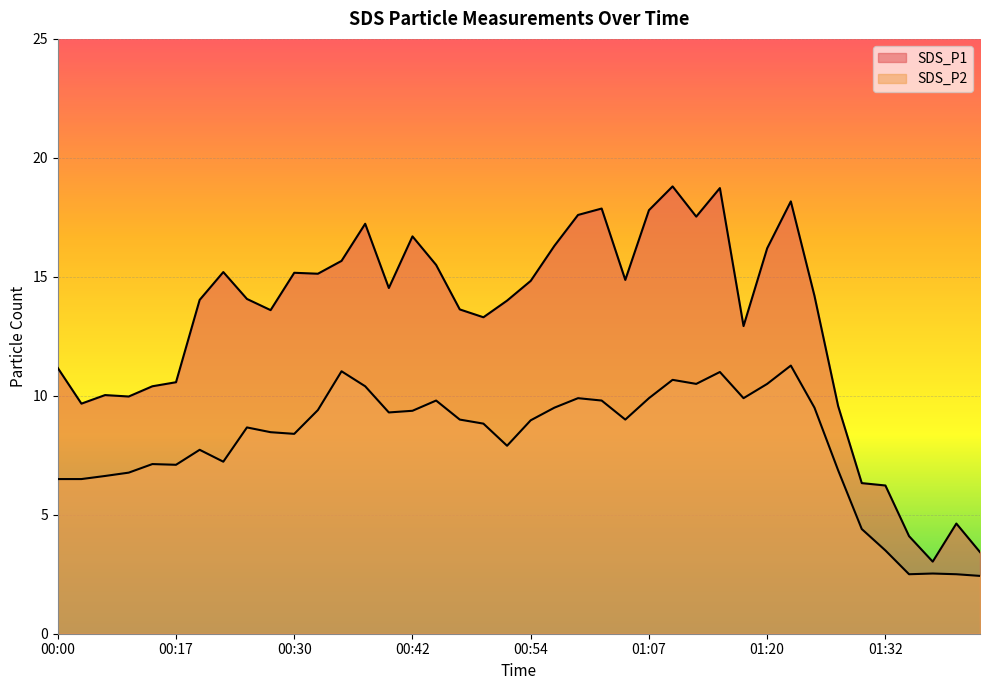

True or false: SDS_P2 and SDS_P1 intersect in this chart.

False